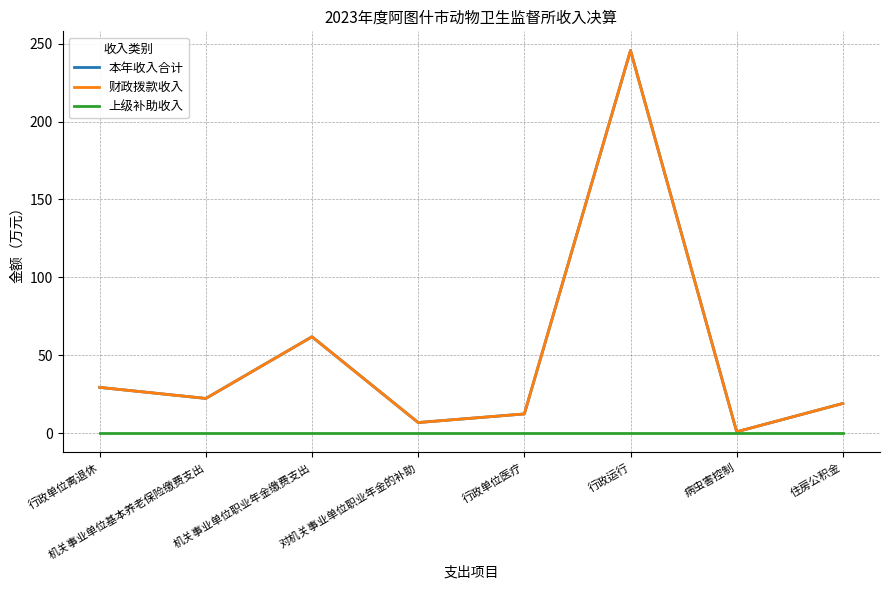

How many values in the 财政拨款收入 series are below 22?

4